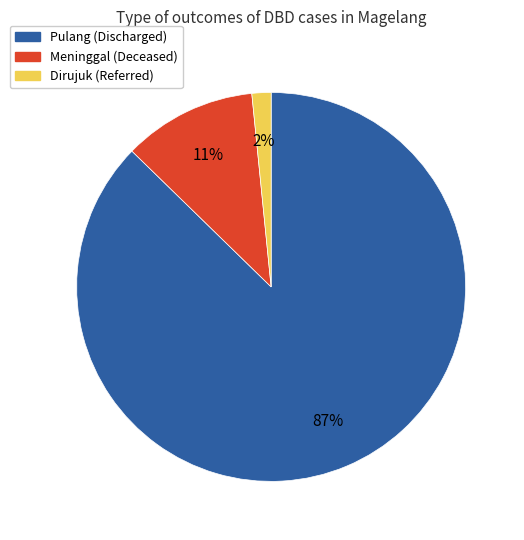

Which has a higher value, Meninggal or Dirujuk?

Meninggal